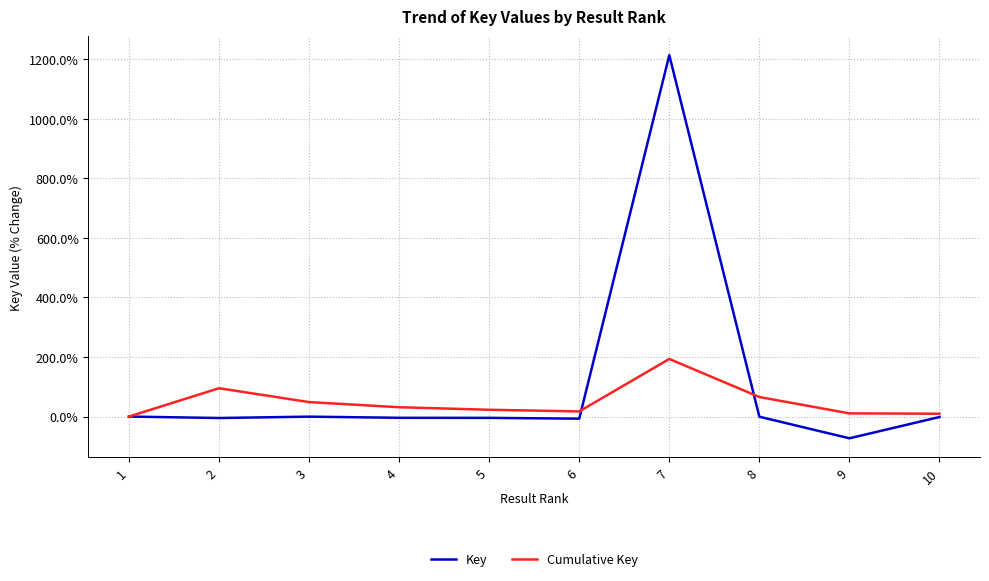

What is the minimum value for Key?

-73.0